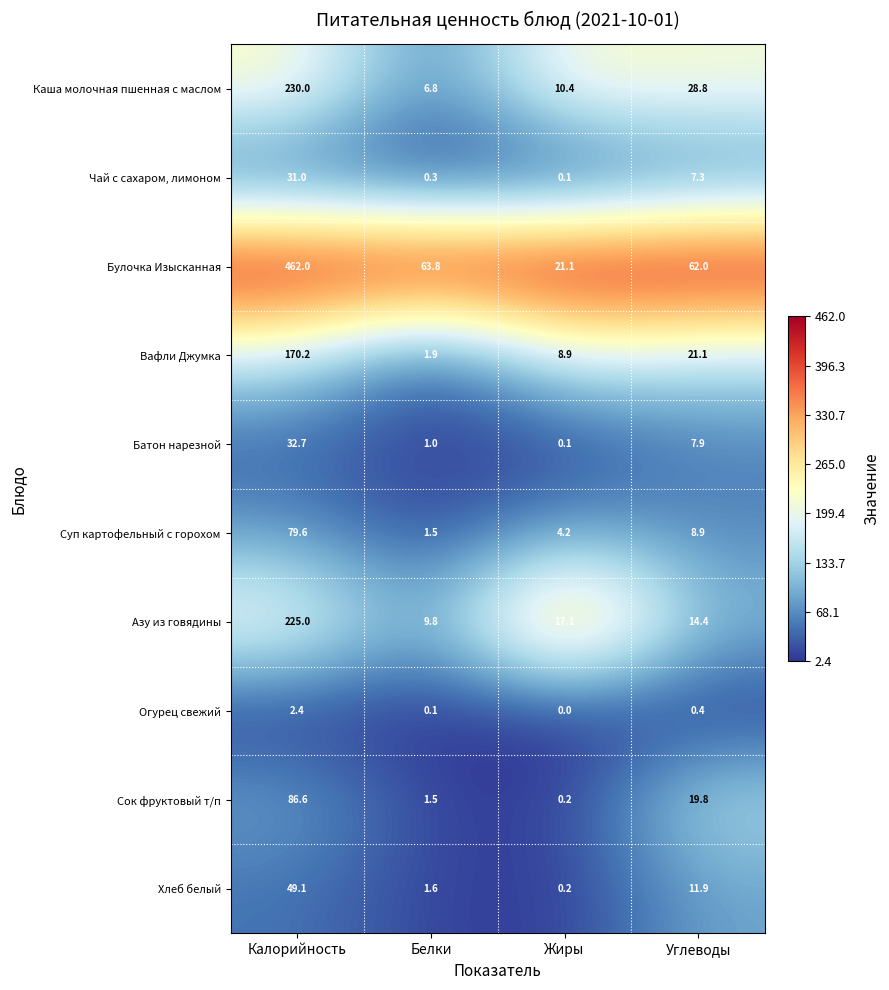

What is the total value across all series at Калорийность?

1368.6